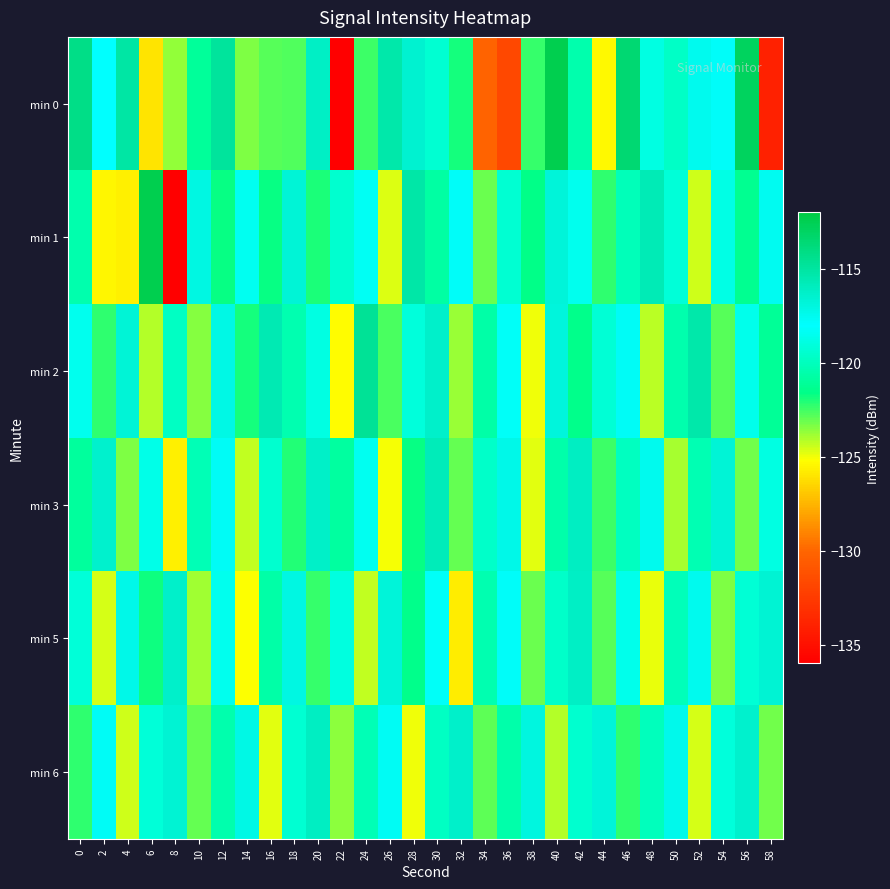

What is the difference between the highest and lowest values at 54?

6.7